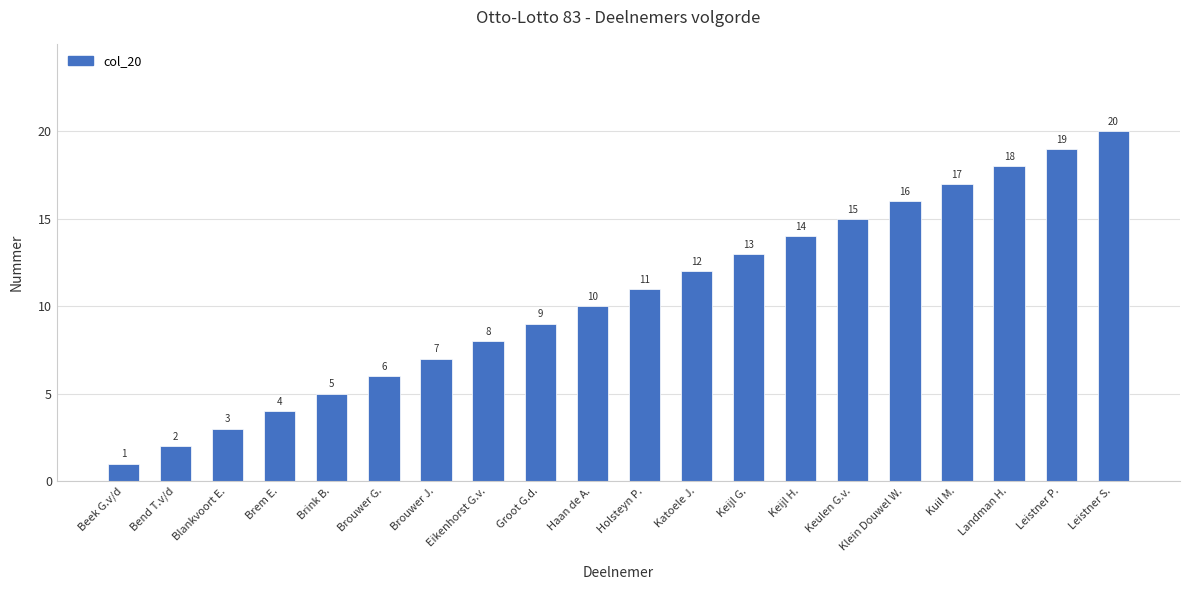

What is the value of the 10th bar from the left?

10